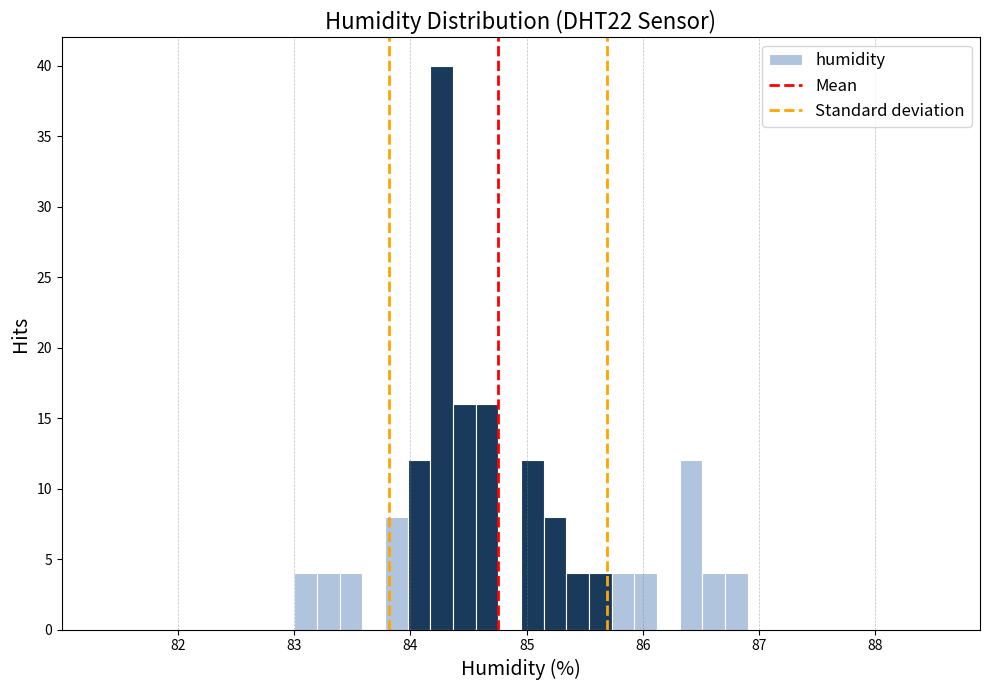

Around what value on the x-axis is the tallest bar? Give the approximate position of its centre, as read against the axis.

84.3